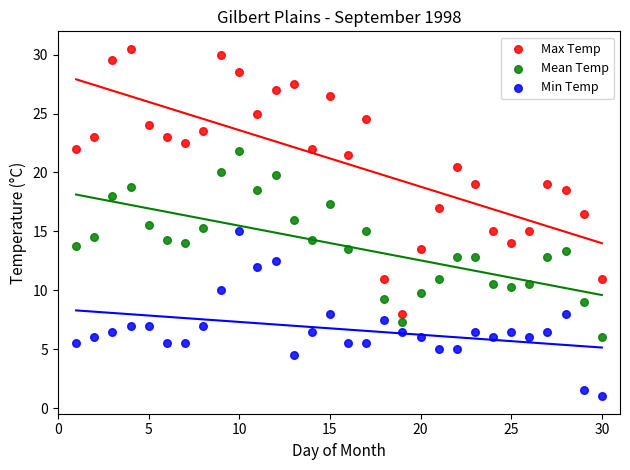

Which series has the largest Y range (max minus min)?

Max Temp